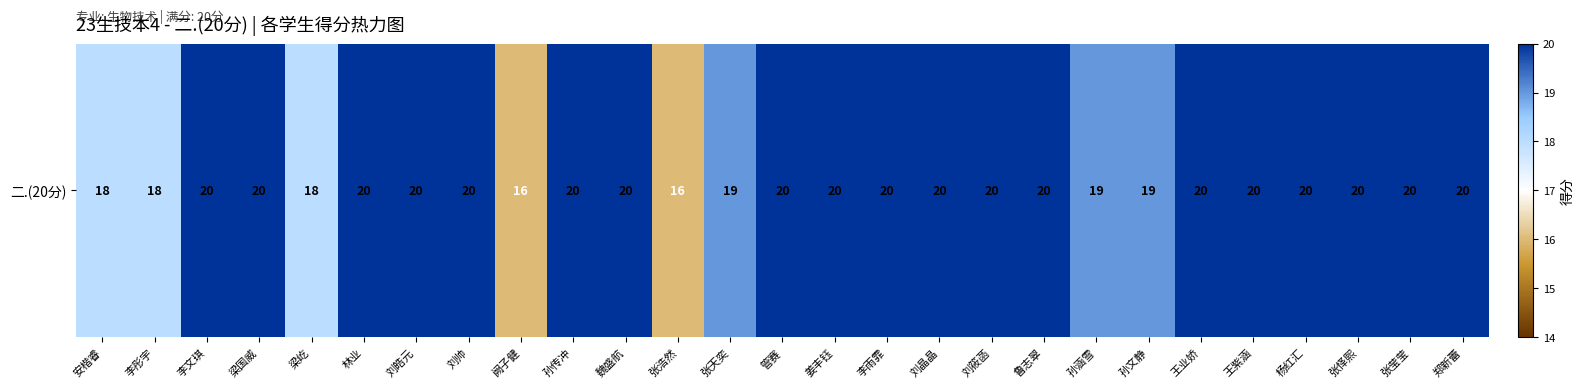

Rank the categories by value from highest to lowest.

李文琪, 梁国威, 林业, 刘皓元, 刘帅, 孙传冲, 魏盛航, 管赛, 姜丰钰, 李雨霏, 刘晶晶, 刘筱菡, 鲁志翠, 王业娇, 王紫涵, 杨红汇, 张怿熙, 张莹莹, 郑新蕾, 张天奕, 孙涵雪, 孙文静, 安楷睿, 李彤宇, 梁屹, 阙子健, 张浩然